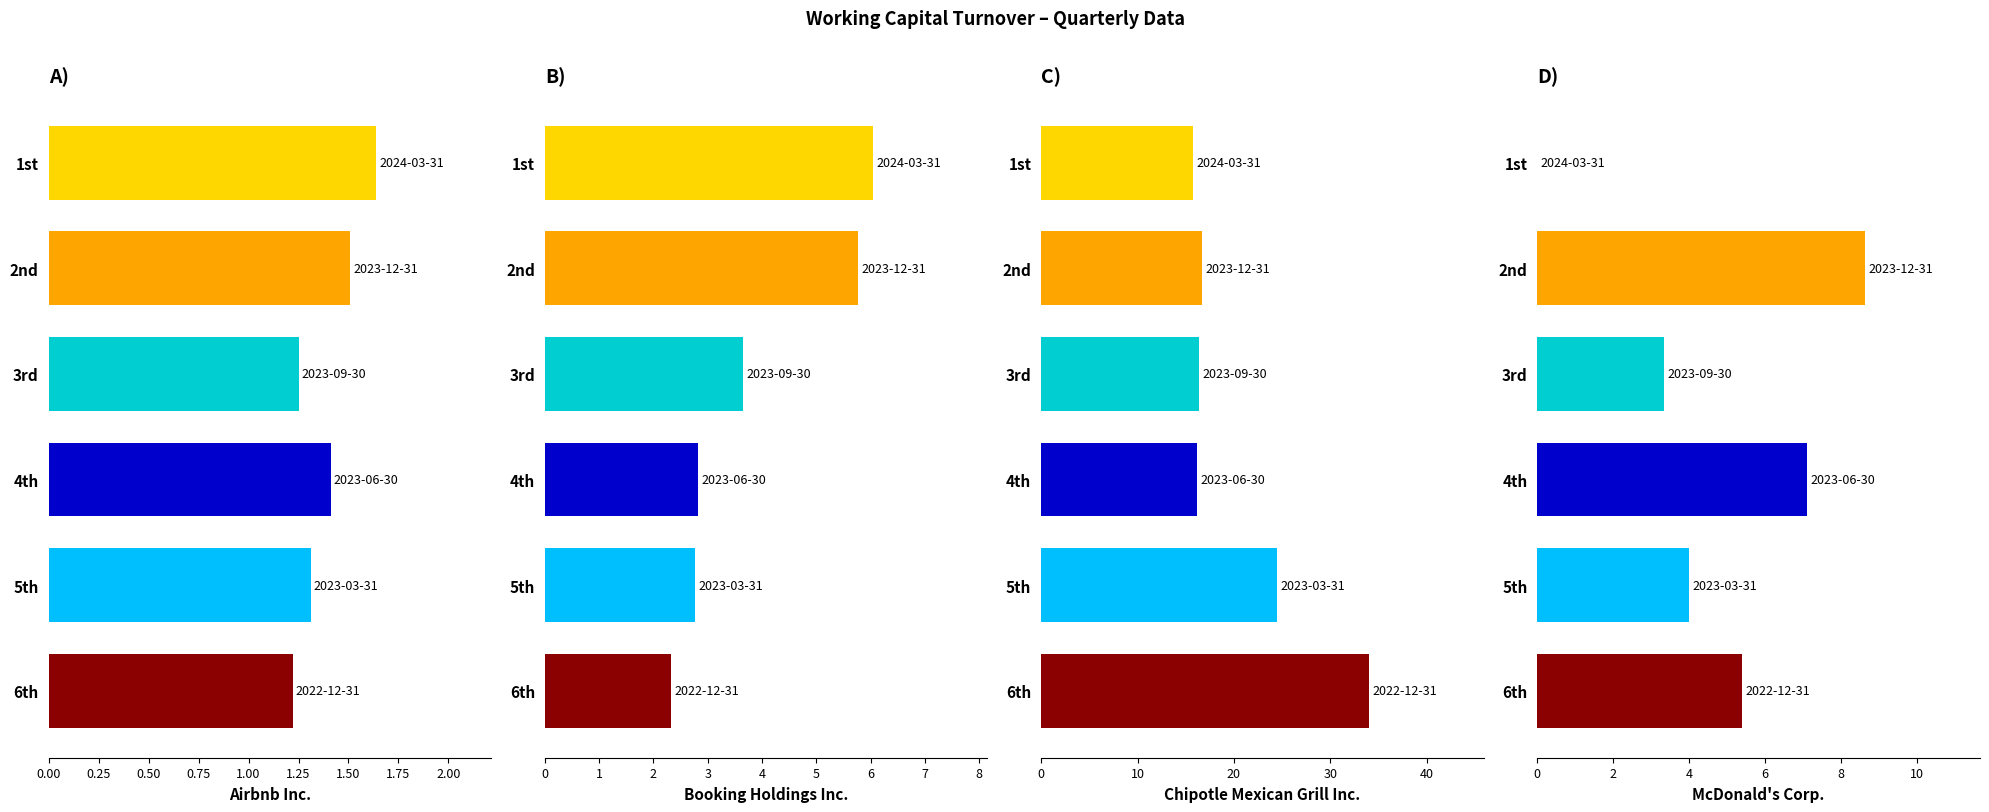

How many groups of bars are there?

6